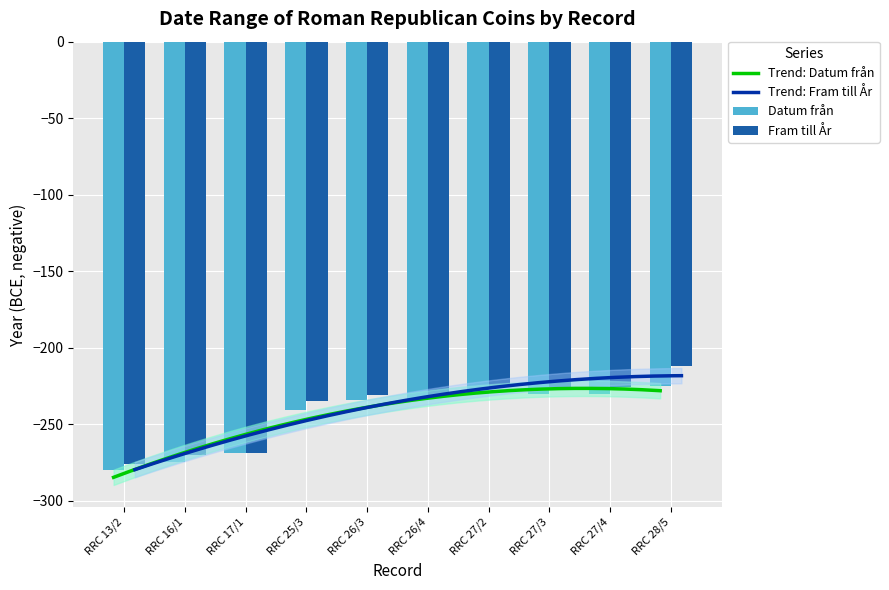

How many groups of bars are there?

10